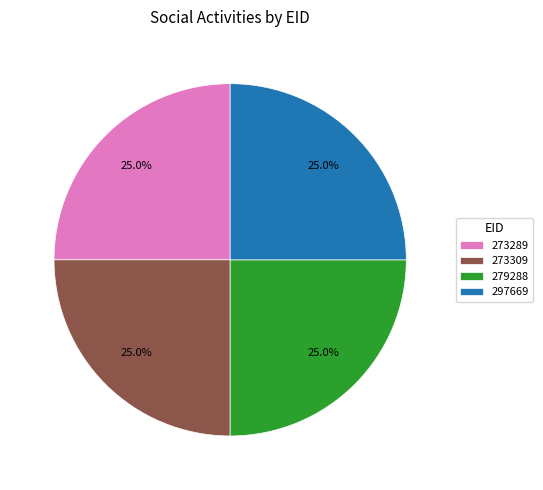

What percentage do 279288 and 297669 together represent?

50.0%